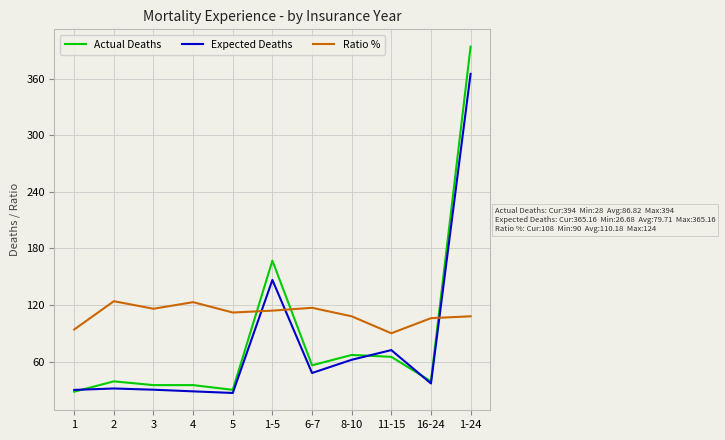

Rank the series by their maximum value, from lowest to highest.

Ratio %, Expected Deaths, Actual Deaths